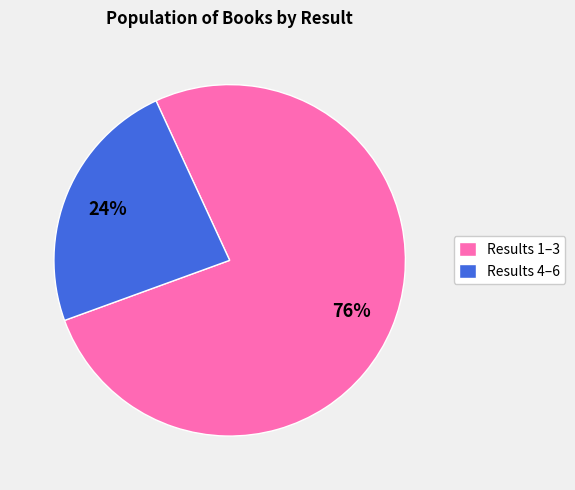

Combined, do Results 4–6 and Results 1–3 account for over 50%?

Yes